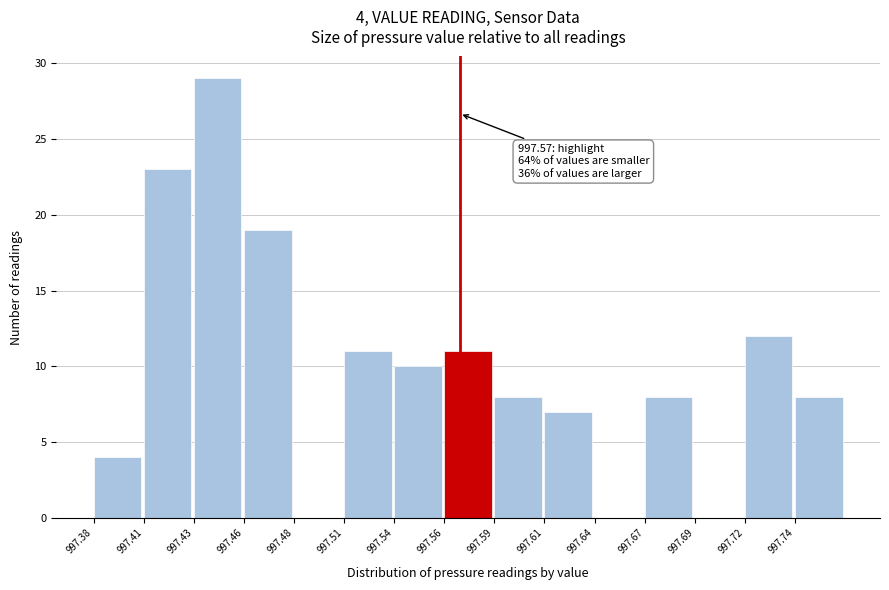

Over which range of the x-axis is the bar tallest?

997.432 to 997.458